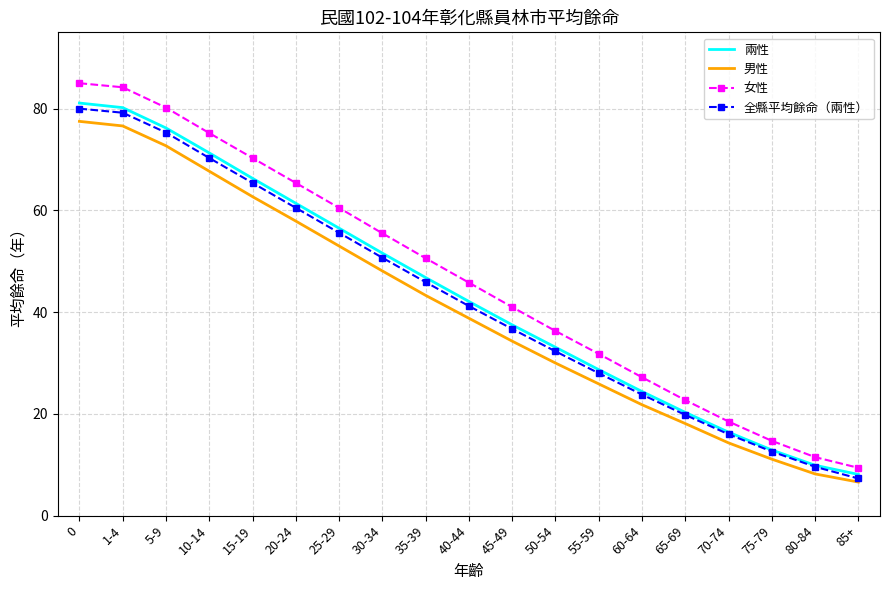

How many values in the 女性 series are below 45?

9